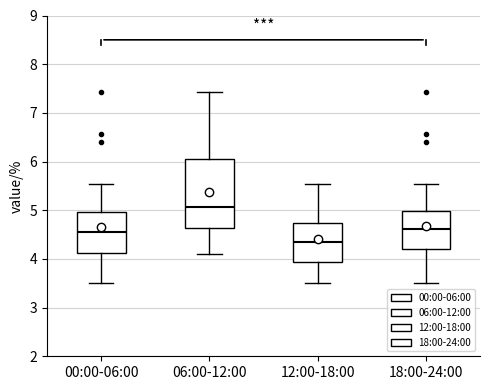

Reading left to right, transcribe this box plot: for each box, give where its median line is, the range the box spans, and where its two whiskers end, as read against the y-axis. The values are not printed on the chart, so give them approximately, as read against the axis.

00:00-06:00: median 4.6, box 4.1 to 5.0, whiskers 3.5 to 5.5
06:00-12:00: median 5.1, box 4.6 to 6.1, whiskers 4.1 to 7.4
12:00-18:00: median 4.4, box 3.9 to 4.7, whiskers 3.5 to 5.5
18:00-24:00: median 4.6, box 4.2 to 5.0, whiskers 3.5 to 5.5